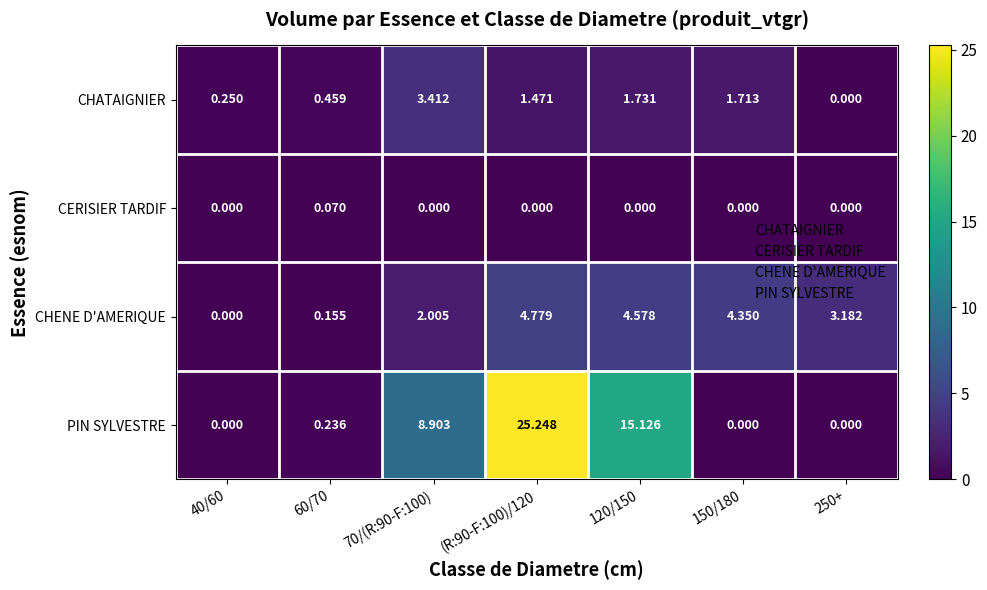

Is the value of CHENE D'AMERIQUE at (R:90-F:100)/120 greater than the value of PIN SYLVESTRE at 120/150?

No